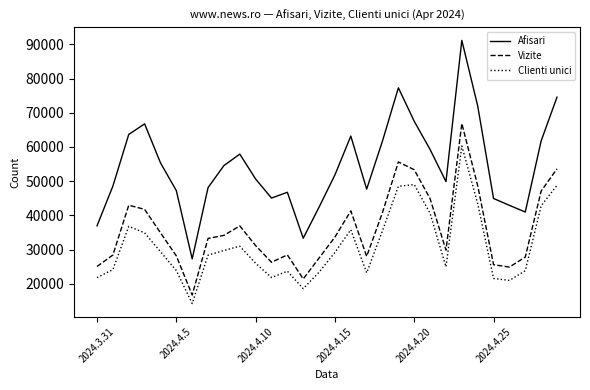

What is the difference between the maximum and minimum values in the Vizite series?

50196